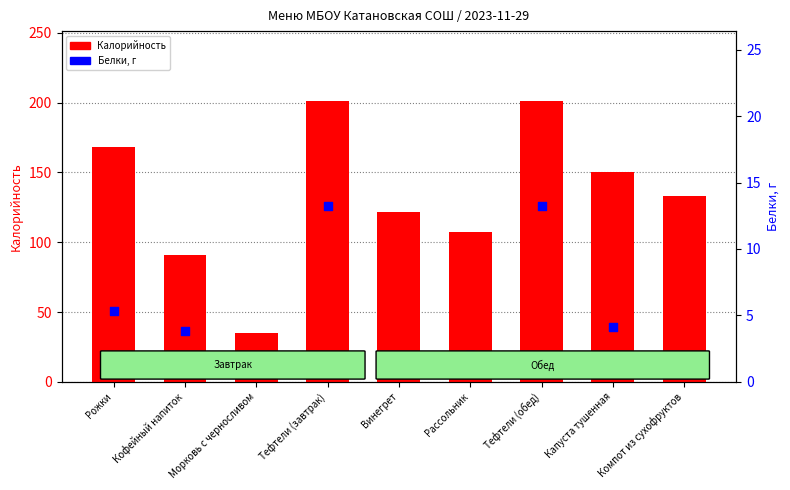

Which series reaches the maximum Y coordinate?

Калорийность